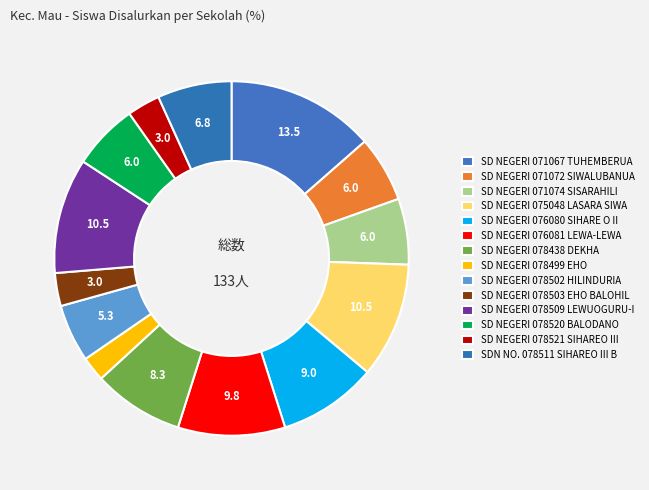

How many segments does this pie chart have?

14